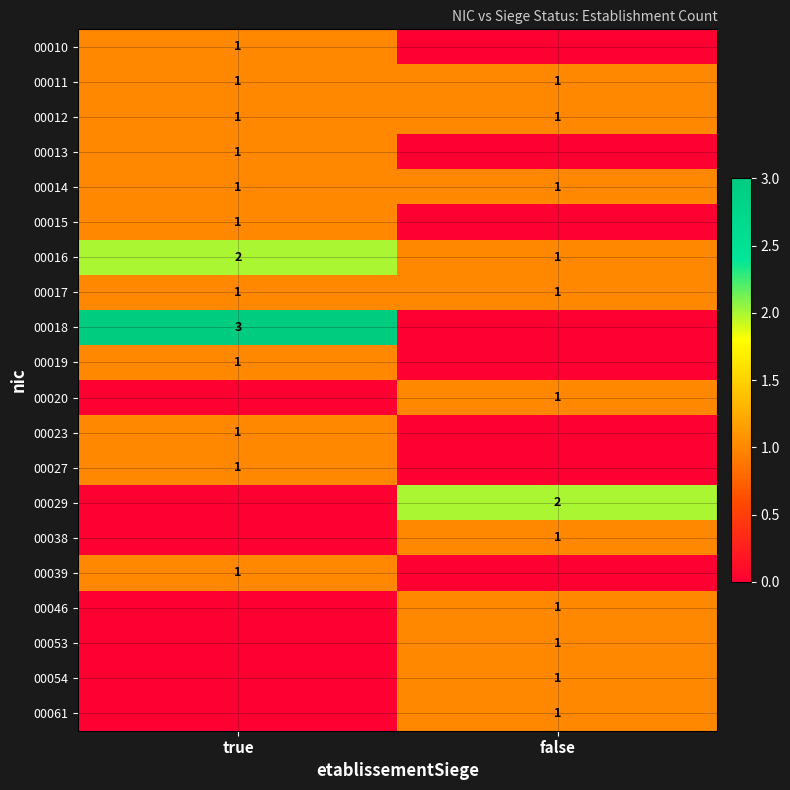

True or false: 00020 has a value of 1 at false.

True